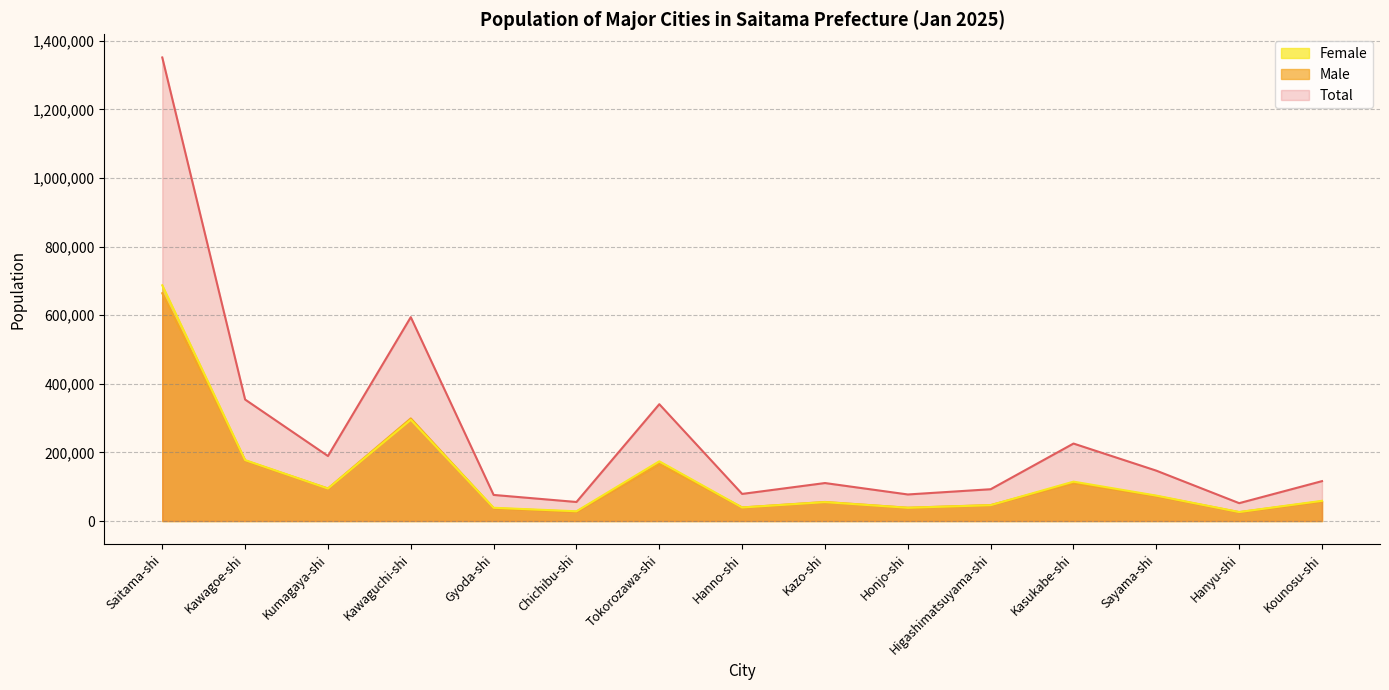

True or false: Total and Female intersect in this chart.

False